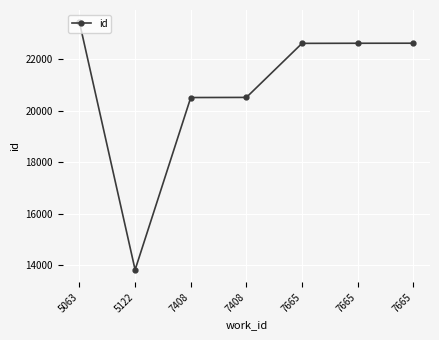

How many lines are shown in the chart?

1